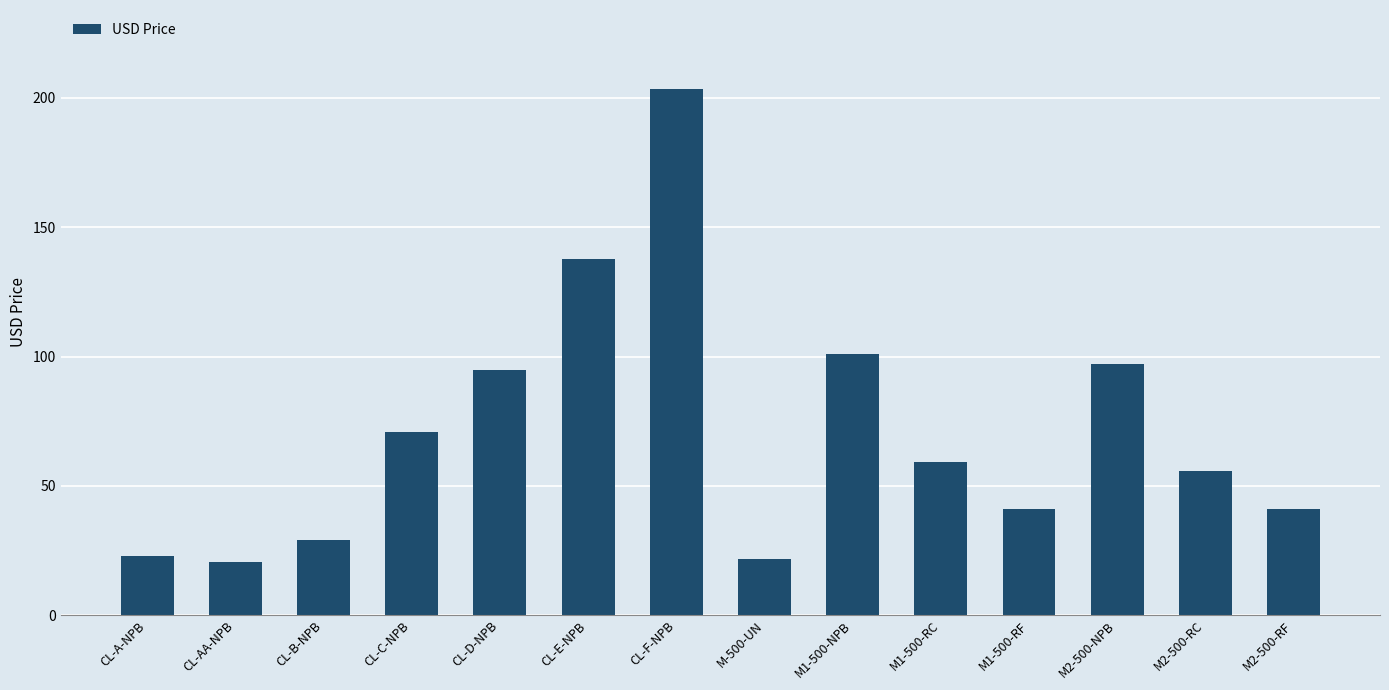

What is the sum of all values?

995.9